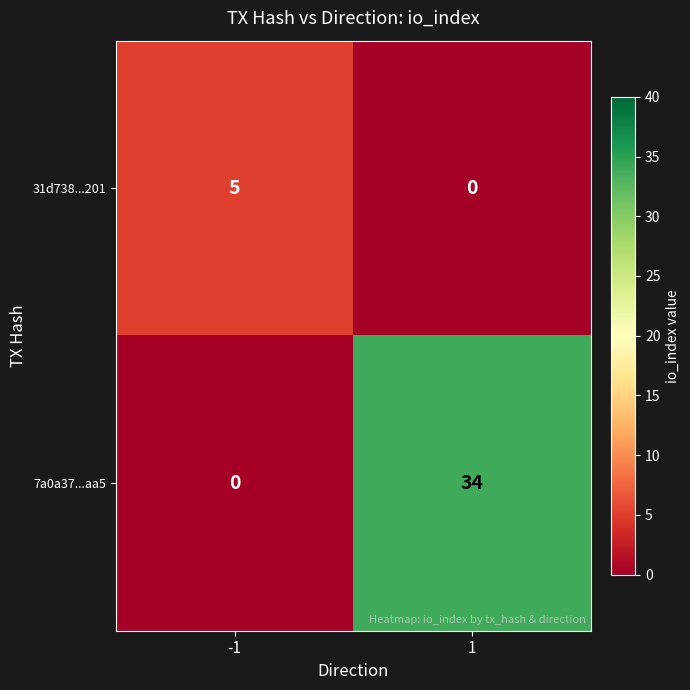

What is the sum of the 31d738...201 values at 1 and -1?

5